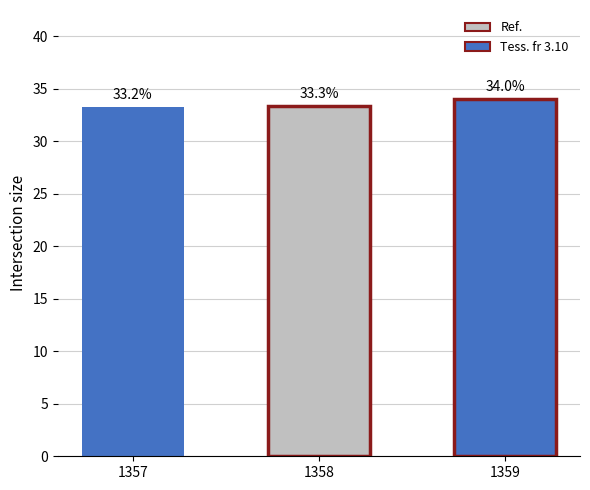

At which label is Tess. fr 3.10 closest to 33?

1357